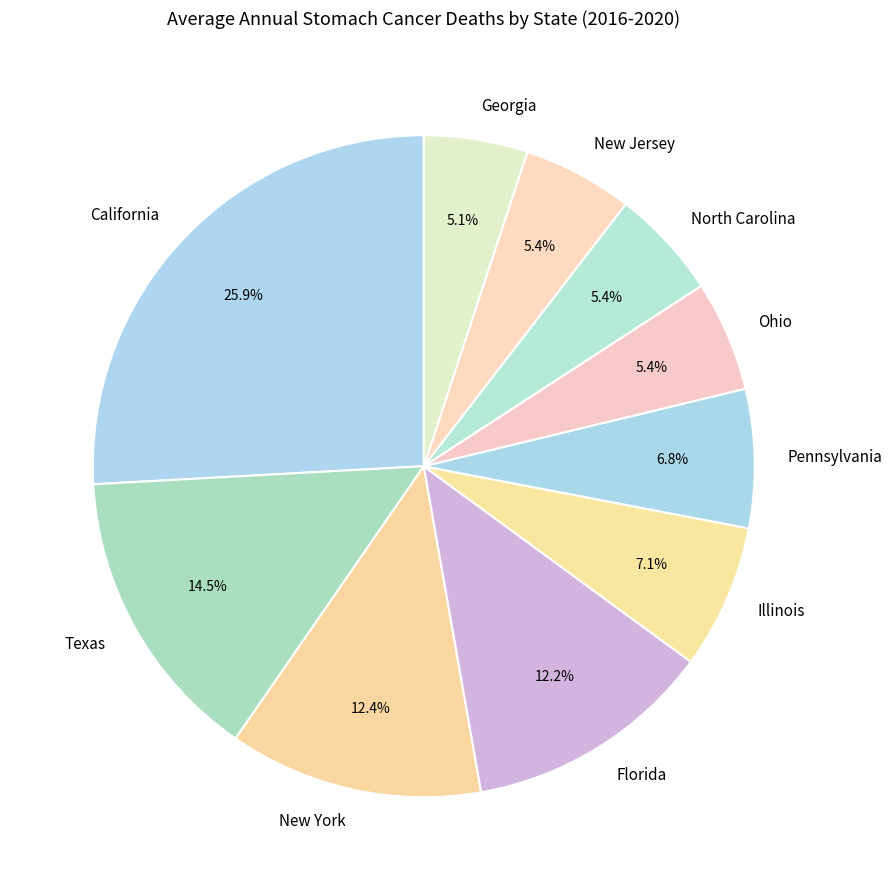

To the nearest percent, what is the difference between the Ohio and New York slice percentages?

7%